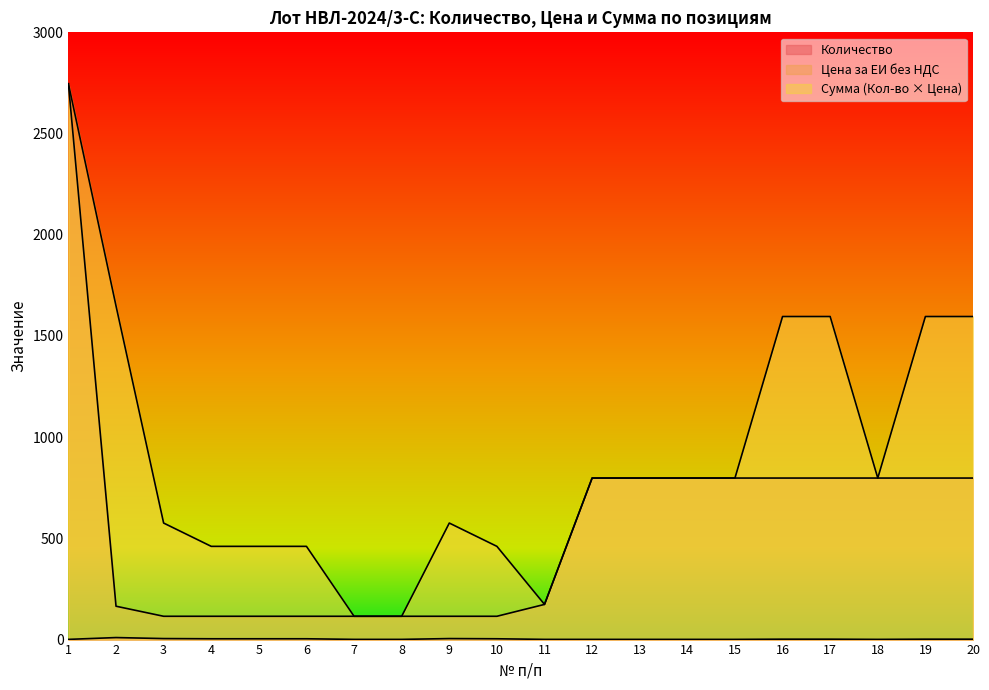

List the series in order of their overall mean, highest first.

Сумма (Кол-во × Цена), Цена за ЕИ без НДС, Количество